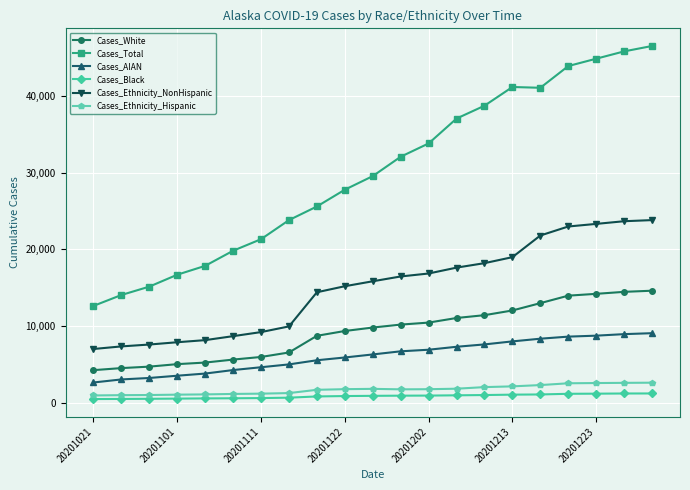

True or false: Cases_Ethnicity_Hispanic and Cases_White cross at least once.

False